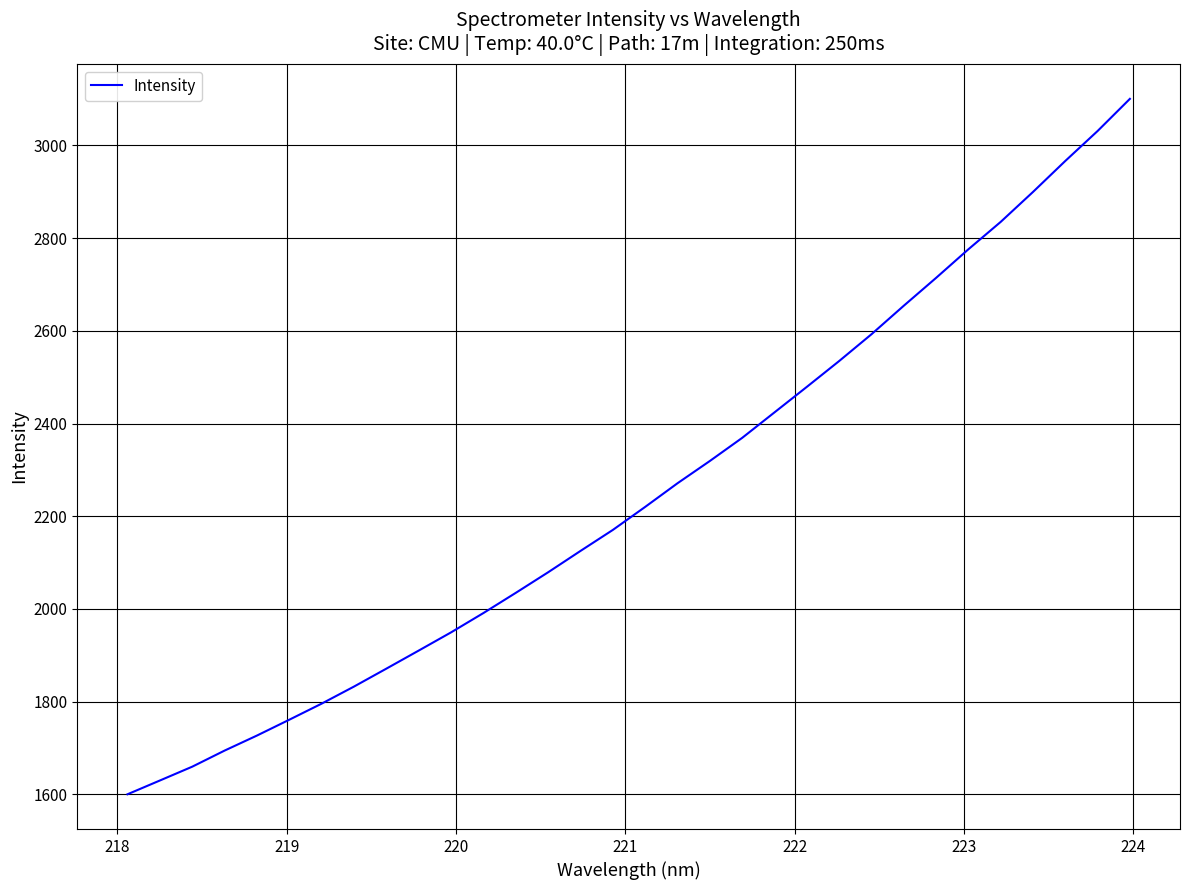

What is the smallest value displayed?

1600.4